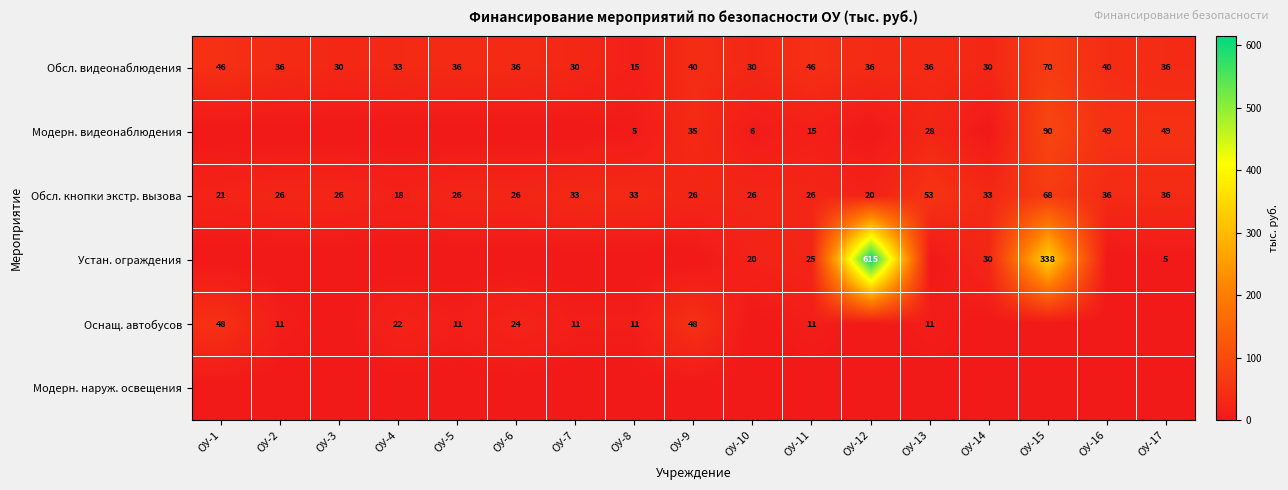

Which has a higher value, ОУ-15 or ОУ-11?

ОУ-15